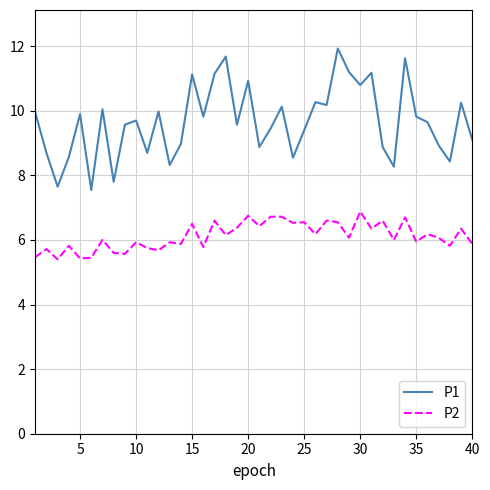

True or false: P2 and P1 cross at least once.

False